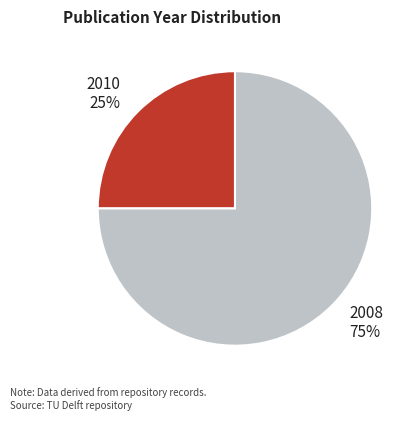

To the nearest percent, what percentage of the pie is 2008?

75%